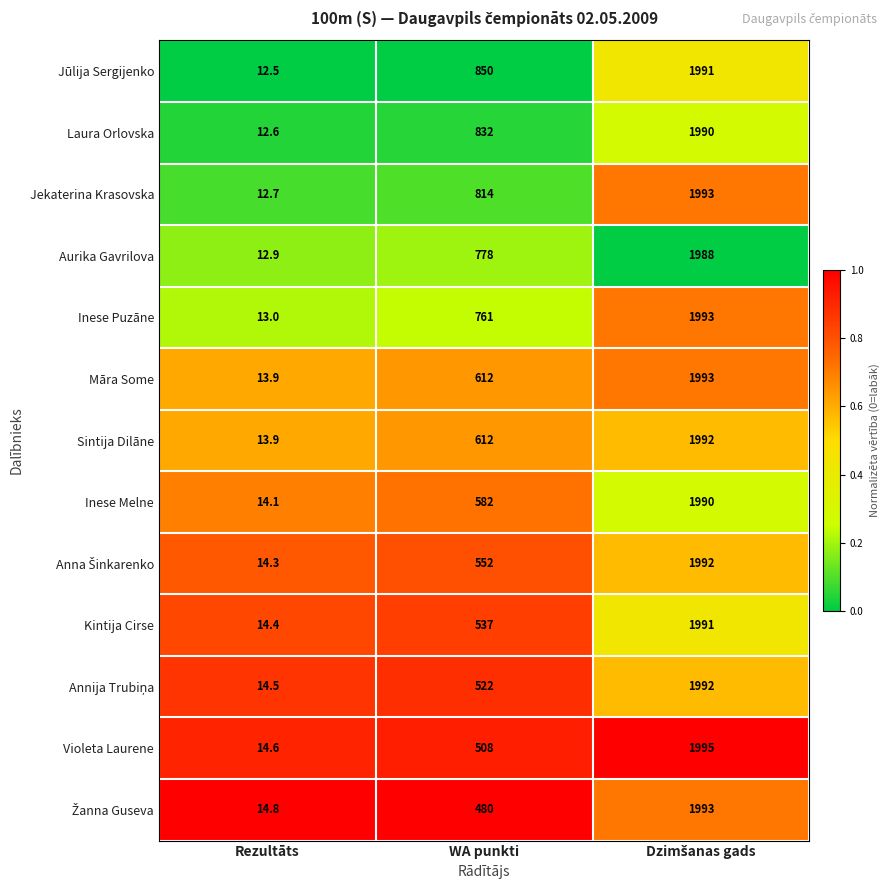

Which category has the lowest value in the Jekaterina Krasovska series?

Rezultāts